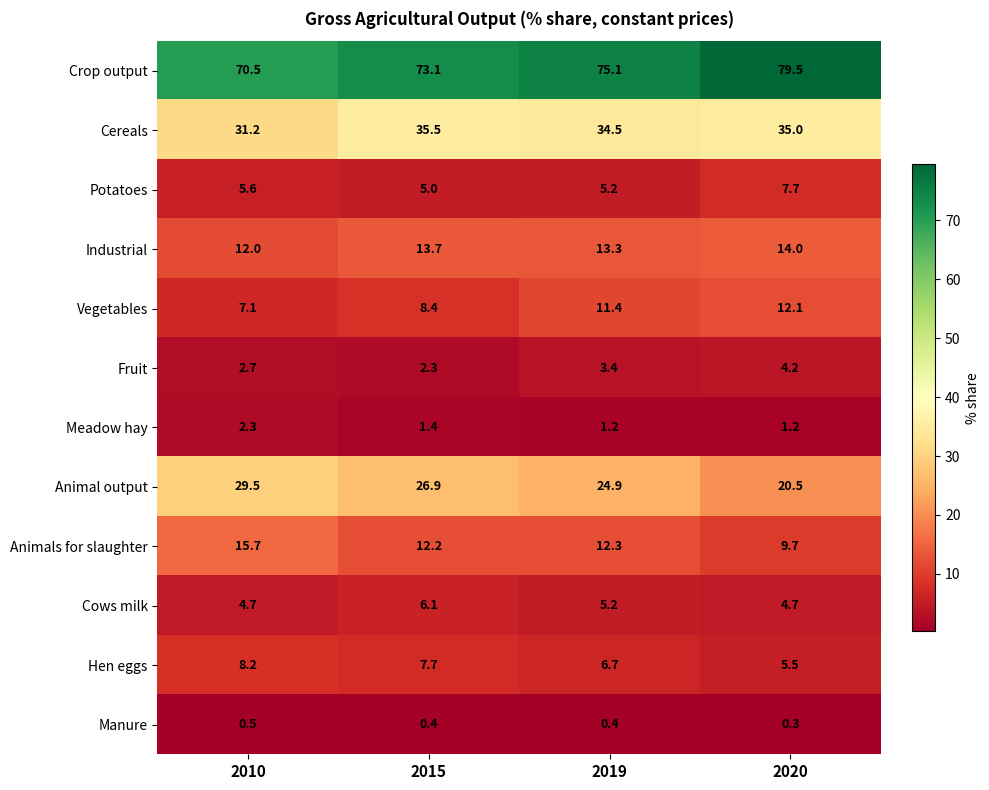

What is the minimum value shown in the chart?

0.3